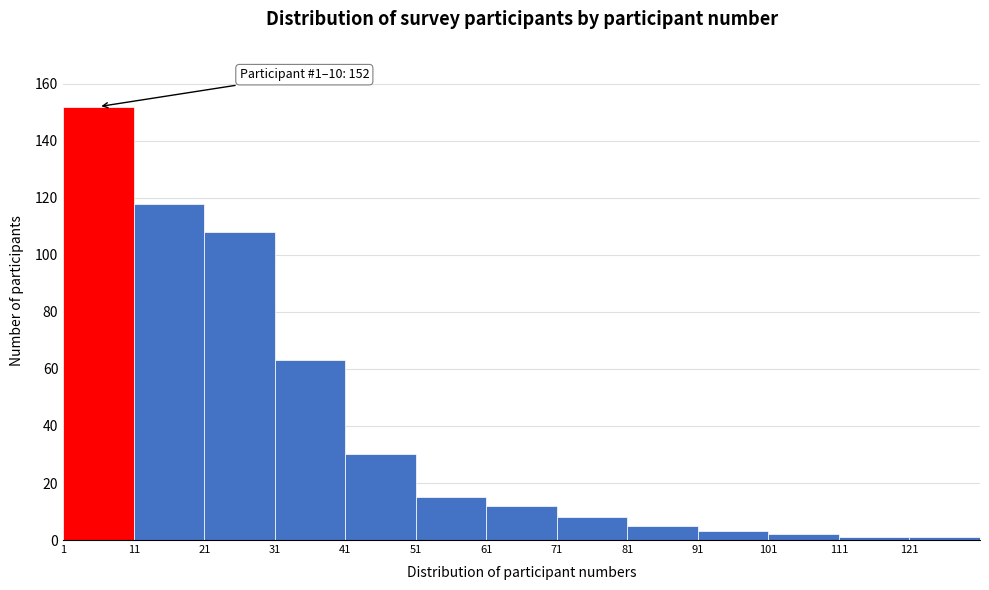

Over which range of the x-axis is the bar tallest?

1 to 11